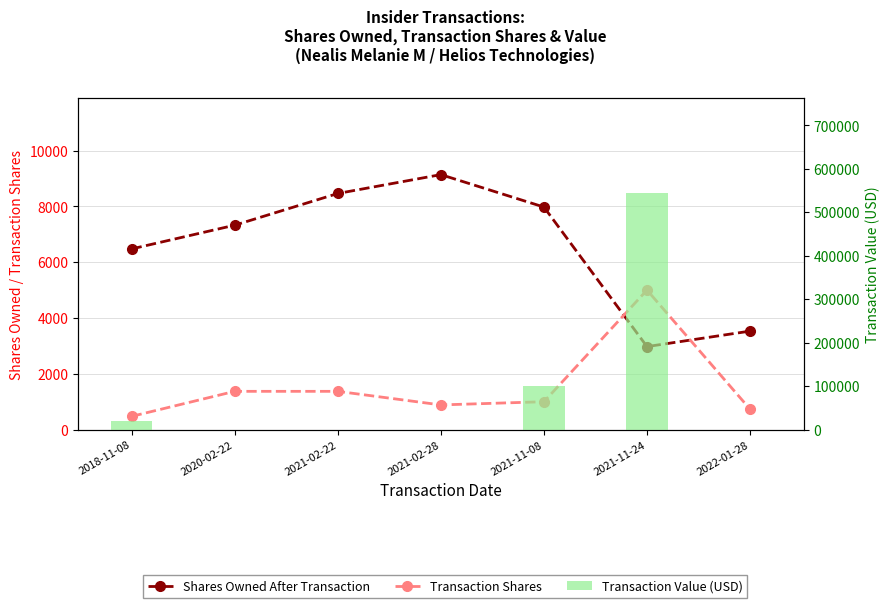

Between 2021-02-22 and 2022-01-28, which is larger?

2021-02-22